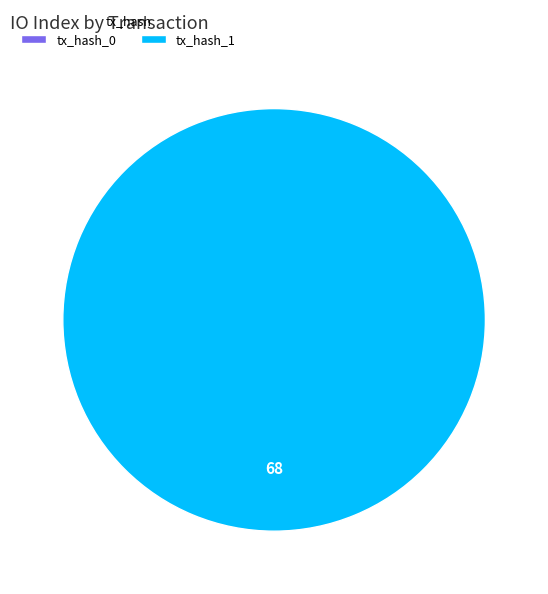

Is it true that tx_hash_0 is 1% of the pie?

False